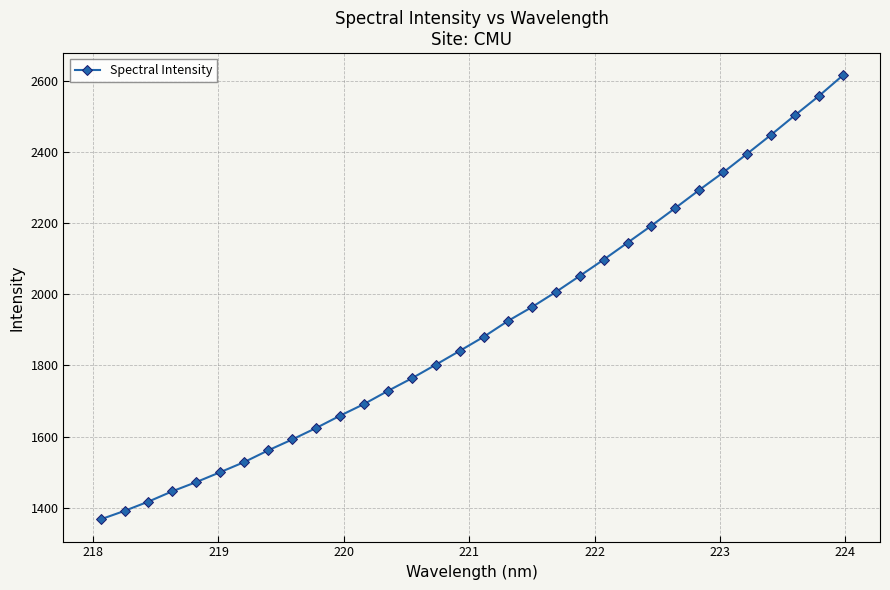

Reading right to left, transcribe all the data shown in this chart.

2614.6	2556.8	2502.8	2447.7	2394.5	2342.1	2292.8	2242.2	2192.6	2144.7	2097.0	2051.2	2006.0	1963.6	1924.7	1880.7	1841.2	1802.4	1764.2	1728.7	1691.7	1659.0	1624.4	1592.1	1561.6	1528.7	1500.3	1472.5	1446.7	1417.6	1391.4	1367.6